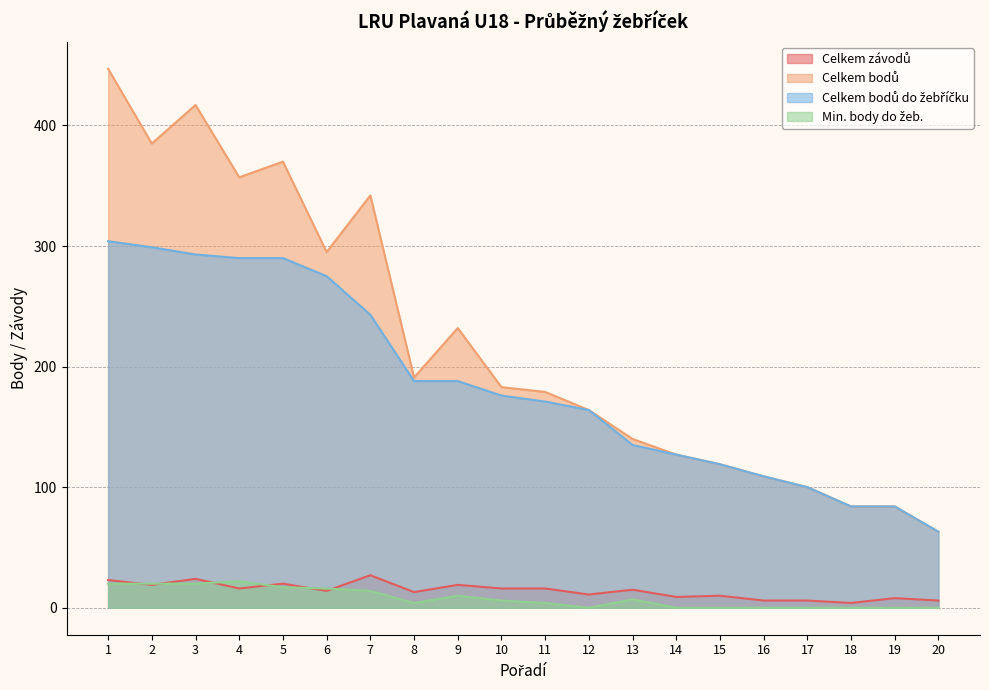

What are all the series names shown in the legend?

Celkem závodů, Celkem bodů, Celkem bodů do žebříčku, Min. body do žeb.